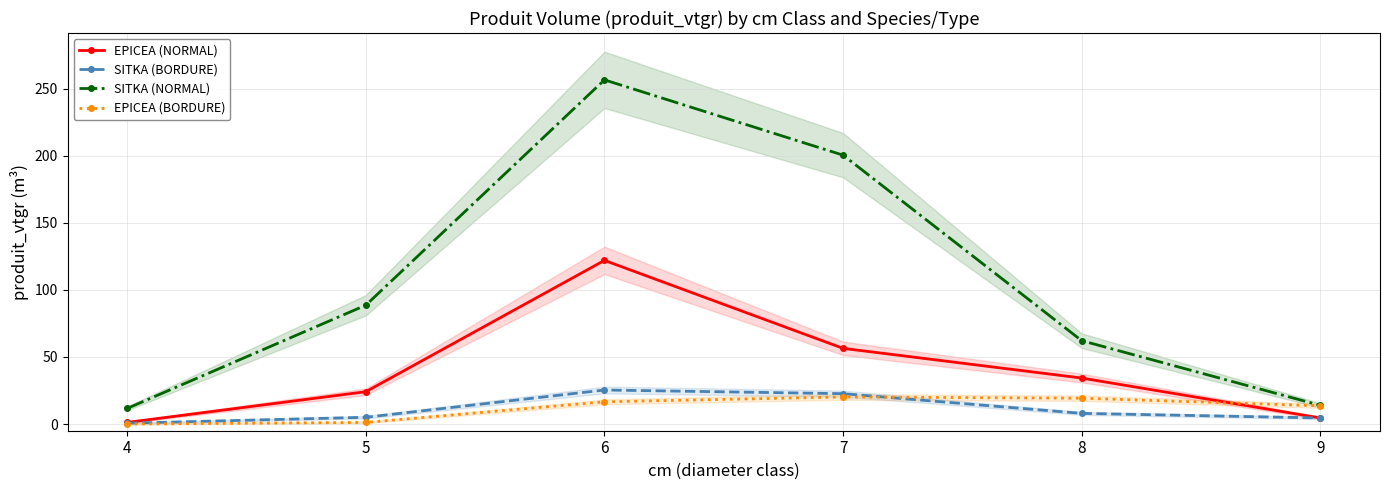

True or false: SITKA (BORDURE) has more than 0 points higher than both neighbors.

True